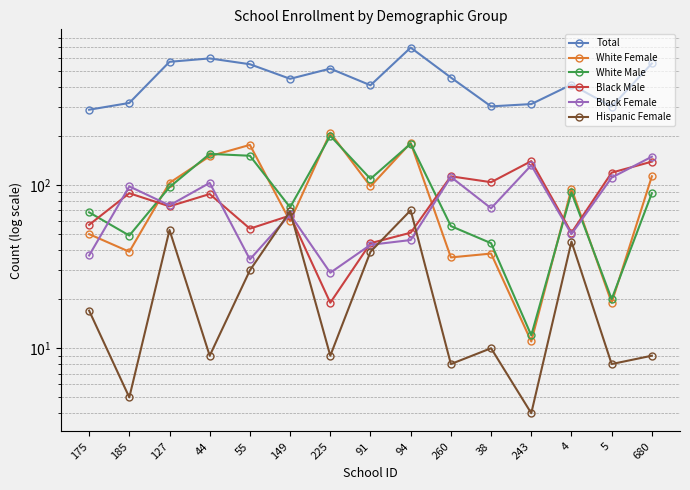

Which series has the largest total across all categories?

Total